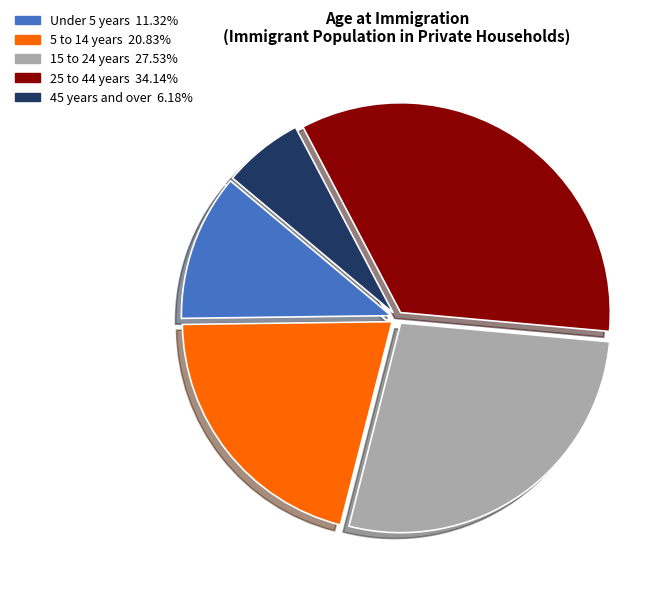

What is the smallest slice in the pie chart?

45 years and over